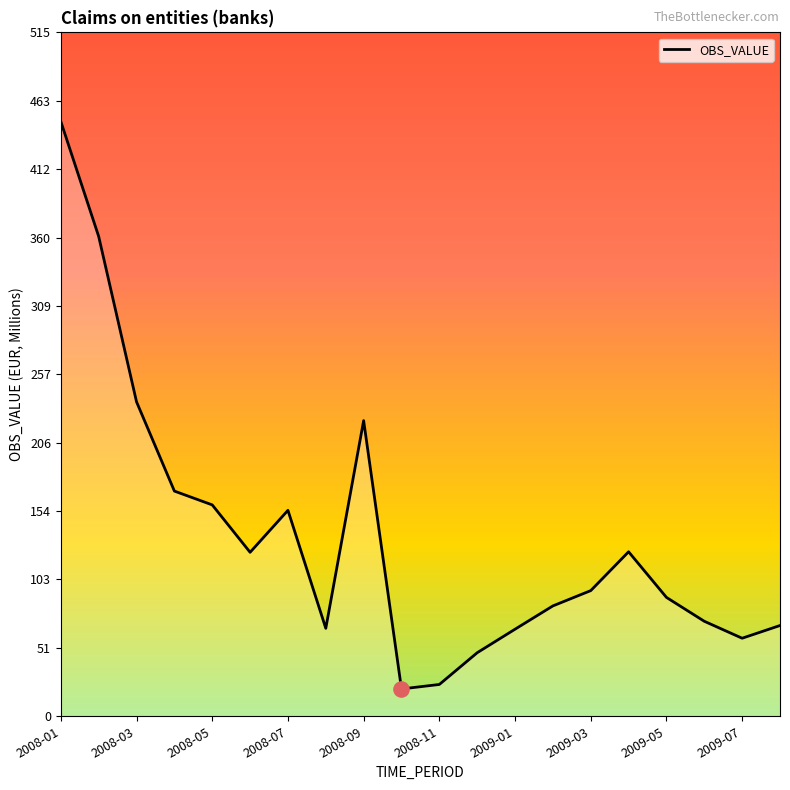

What is the minimum value shown in the chart?

20.6